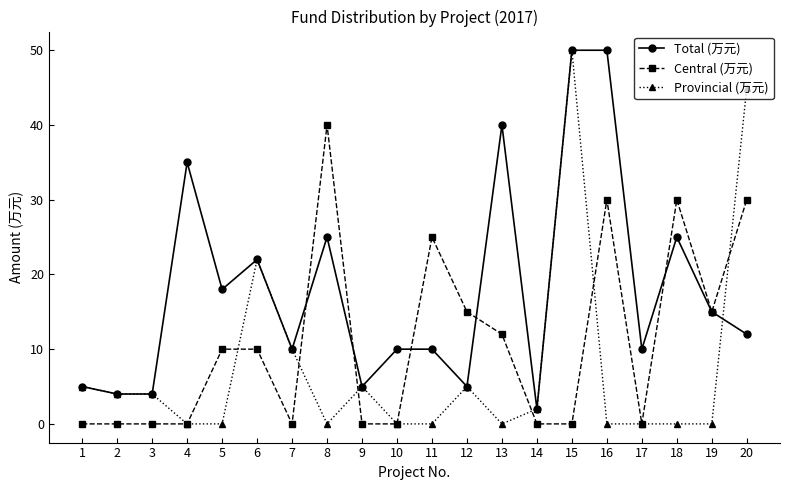

At 11, list the series in order from largest to smallest.

Central (万元), Total (万元), Provincial (万元)